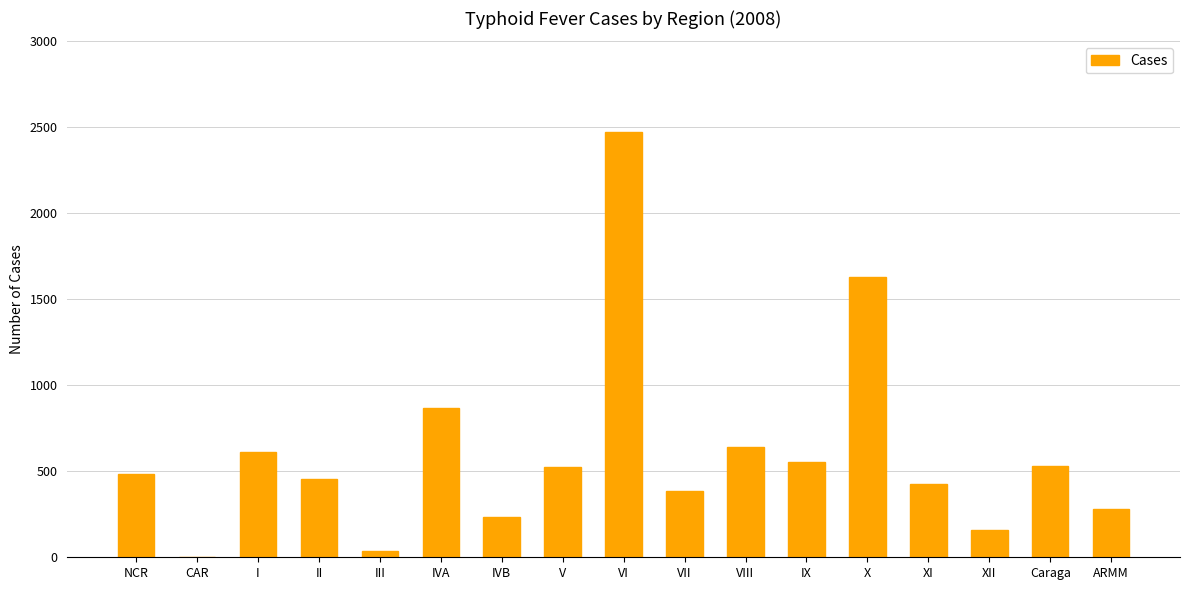

Where is the data nearest to the value 1237?

IVA